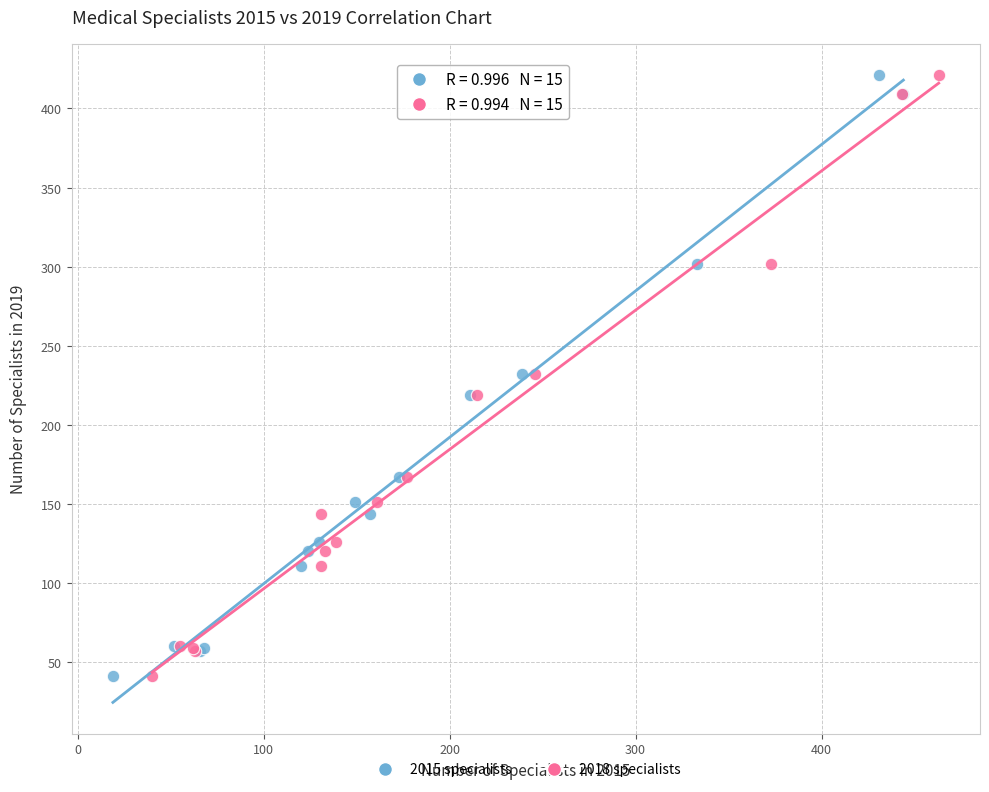

What are all the series names shown in the legend?

2015 specialists, 2018 specialists